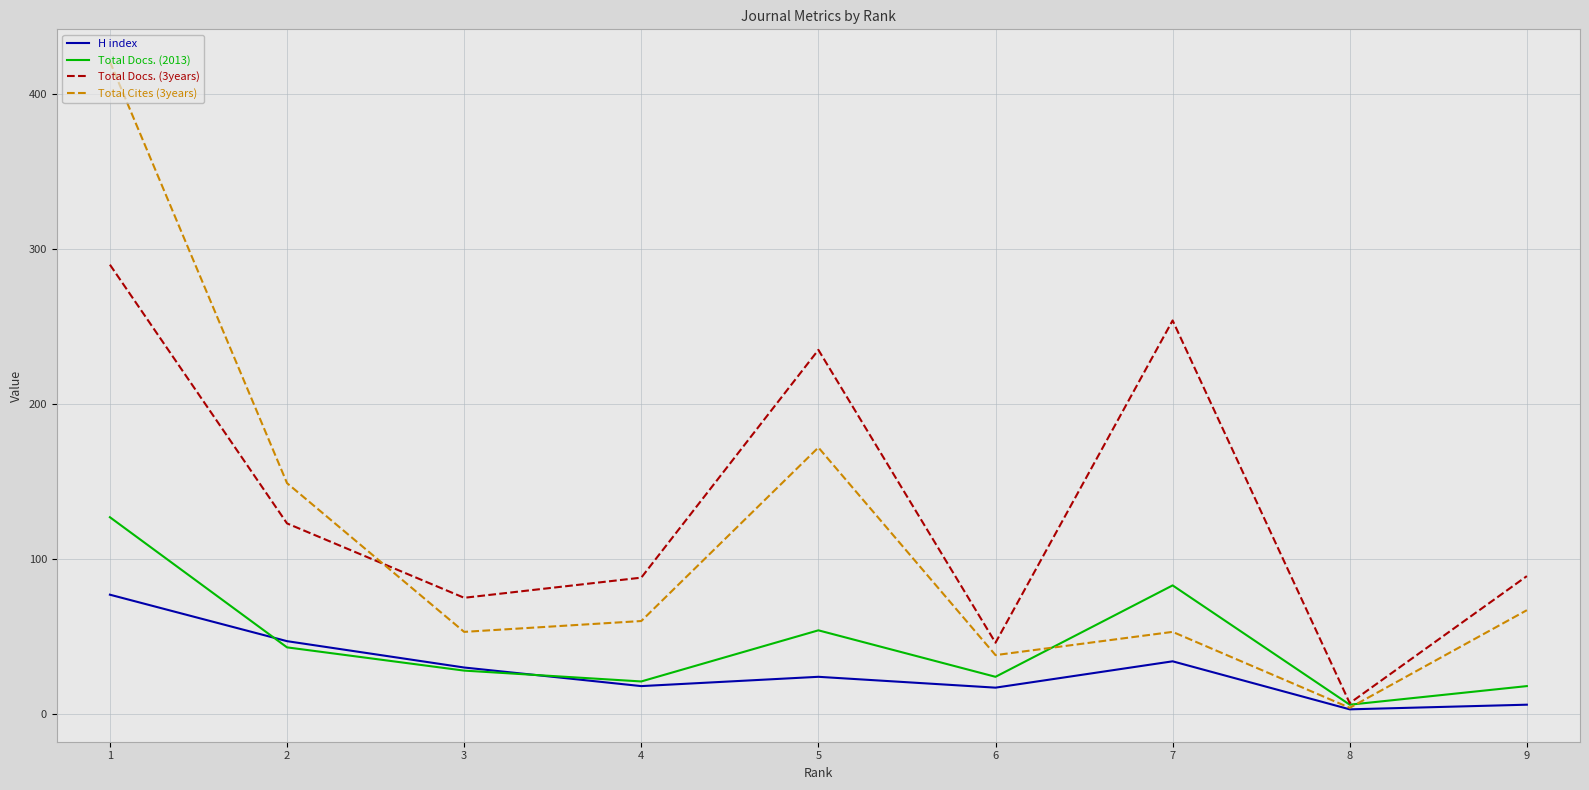

Which series has the largest range (max minus min)?

Total Cites (3years)